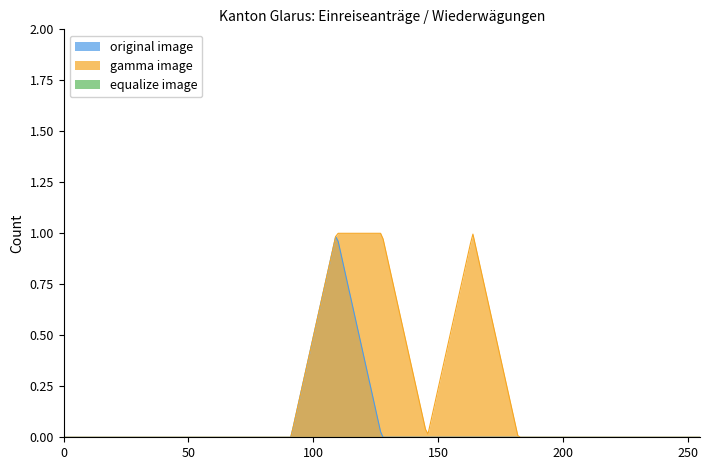

Does the chart have visible grid lines?

No